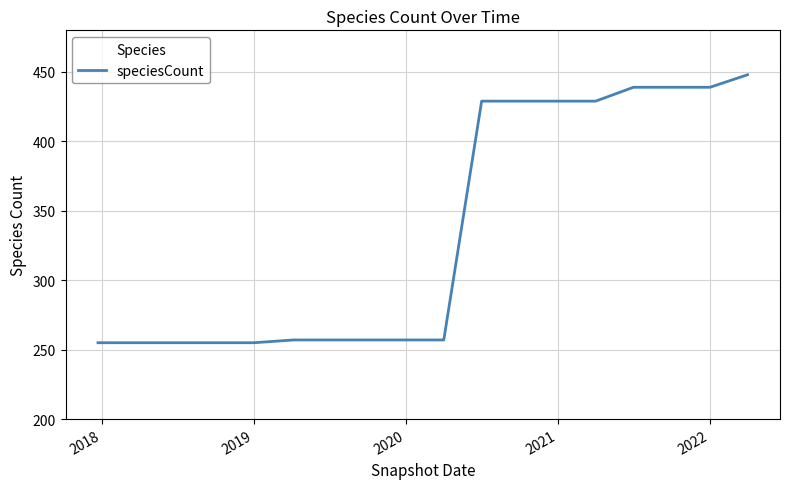

Reading left to right, list all the values displayed in this chart.

255	255	255	255	255	257	257	257	257	257	429	429	429	429	439	439	439	448